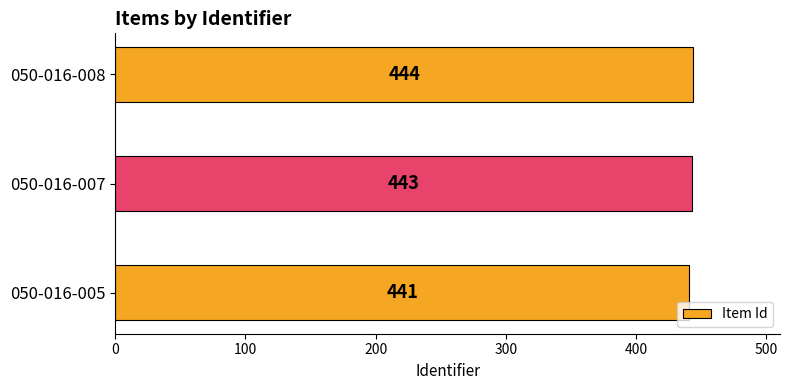

Reading bottom to top, what are all the values shown in this chart?

050-016-005=441	050-016-007=443	050-016-008=444